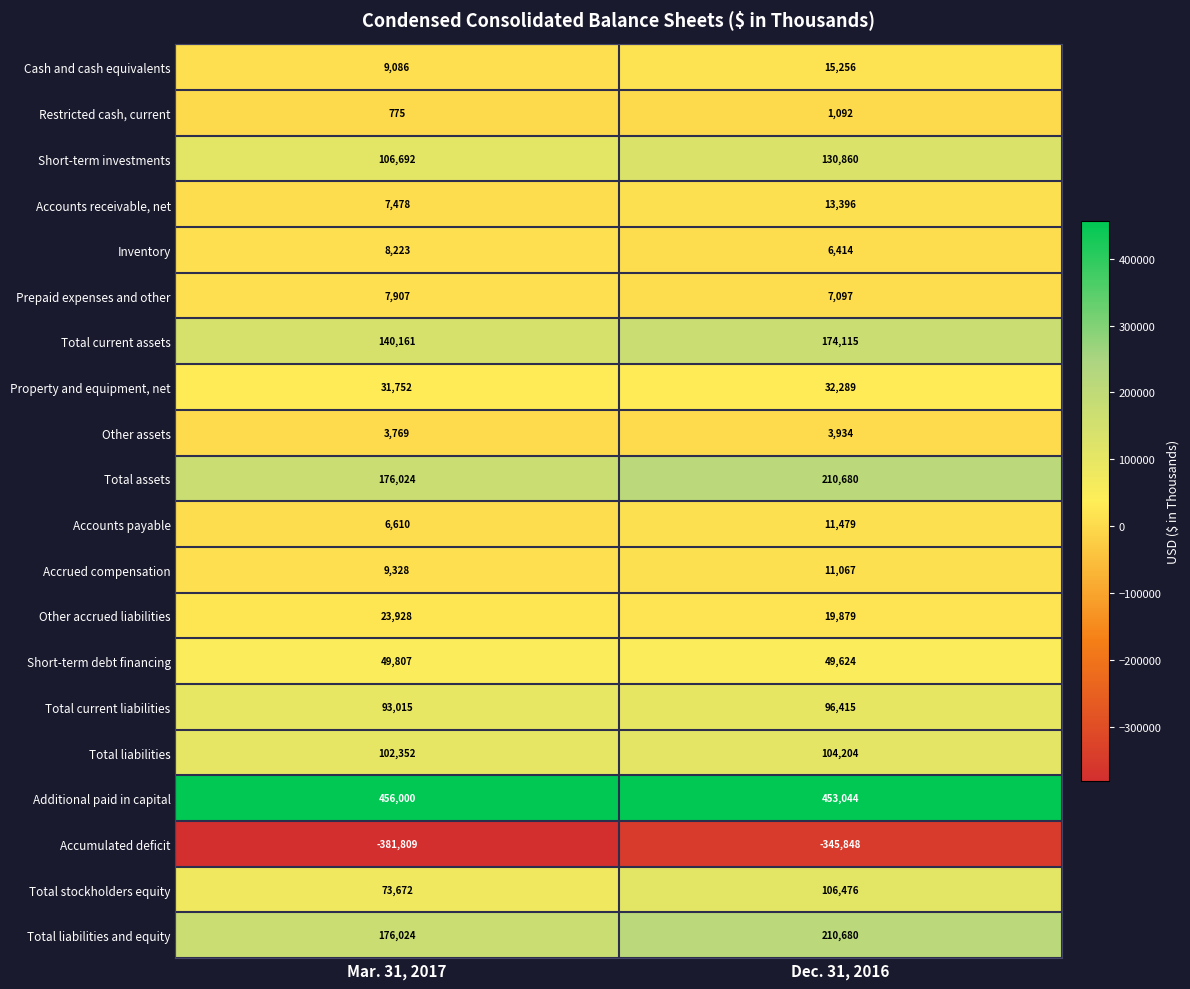

What is the spread (max minus min) of values at Mar. 31, 2017?

837809